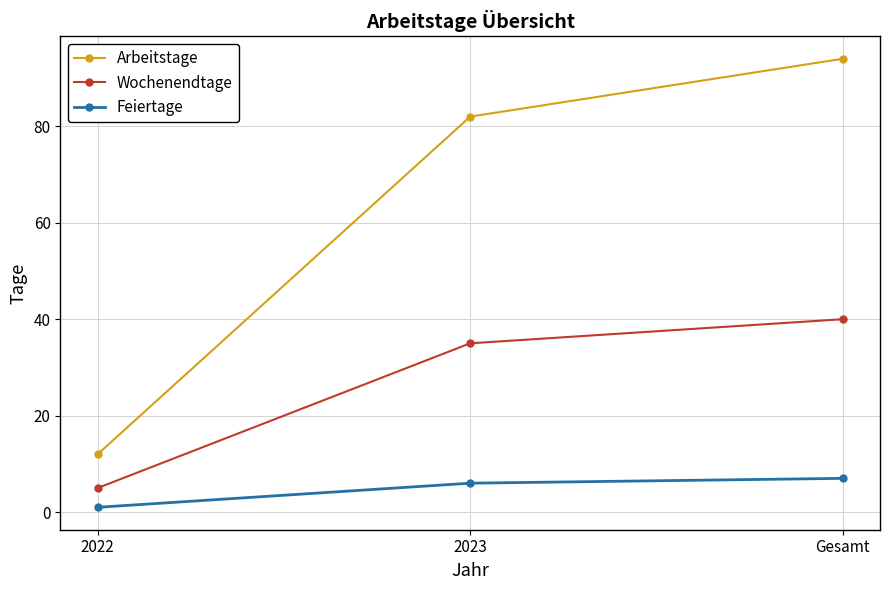

Rank the series by their average value, from highest to lowest.

Arbeitstage, Wochenendtage, Feiertage